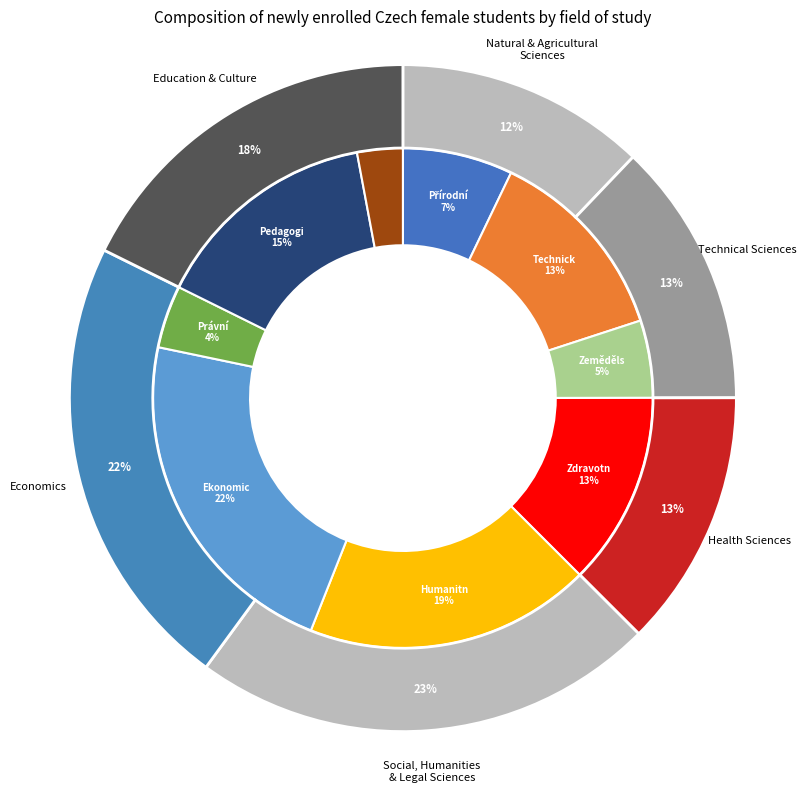

Which has a higher value, Právní vědy a nauky or Technické vědy a nauky?

Technické vědy a nauky